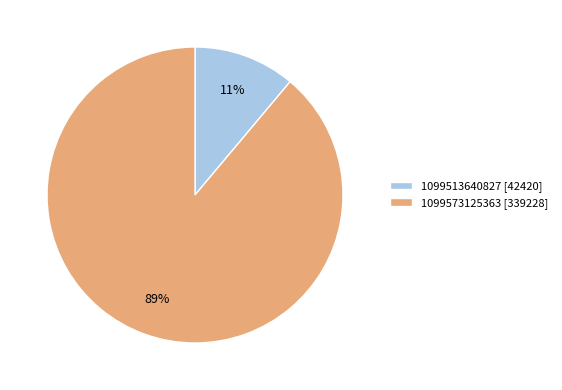

Rank the categories by value from highest to lowest.

1099573125363, 1099513640827